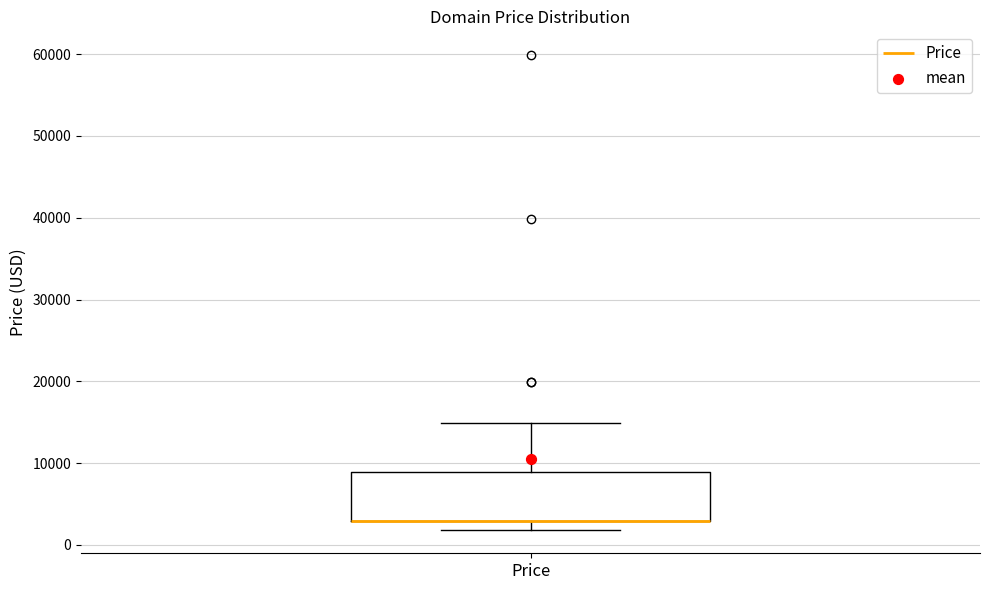

Where does the upper whisker of the box for Price end on the y-axis? The values are not printed on the chart, so give them approximately, as read against the axis.

15000